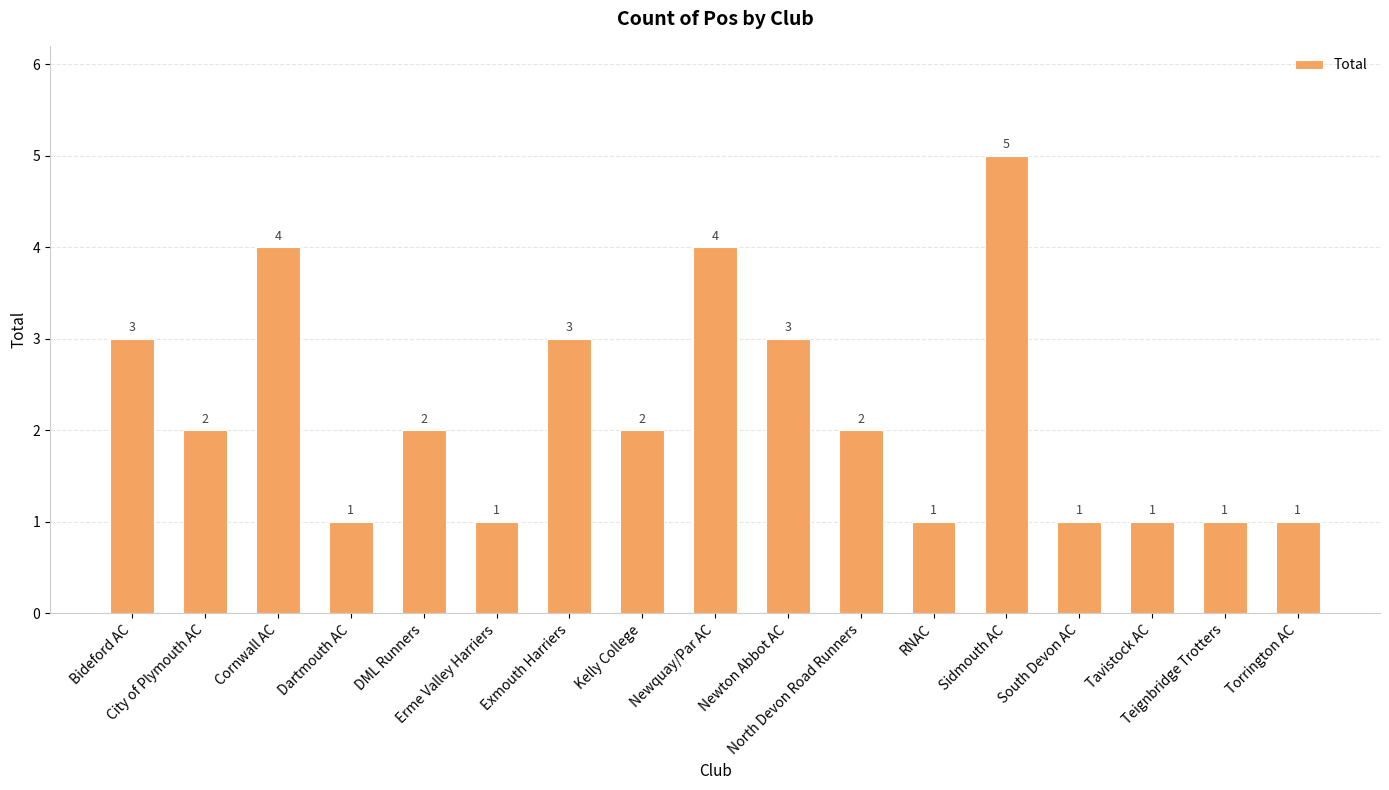

What is the change in value from Bideford AC to Newquay/Par AC?

+1